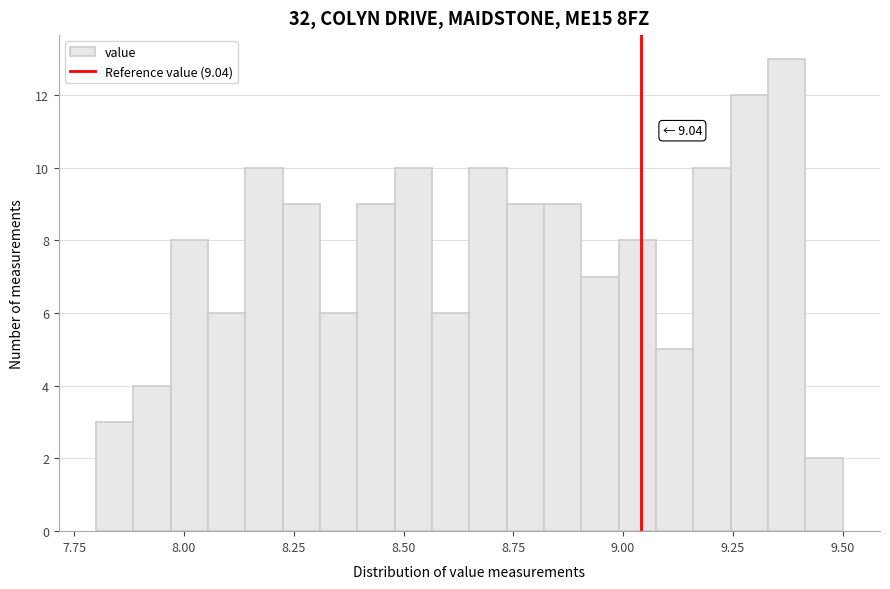

Around what value on the x-axis is the tallest bar? Give the approximate position of its centre, as read against the axis.

9.35